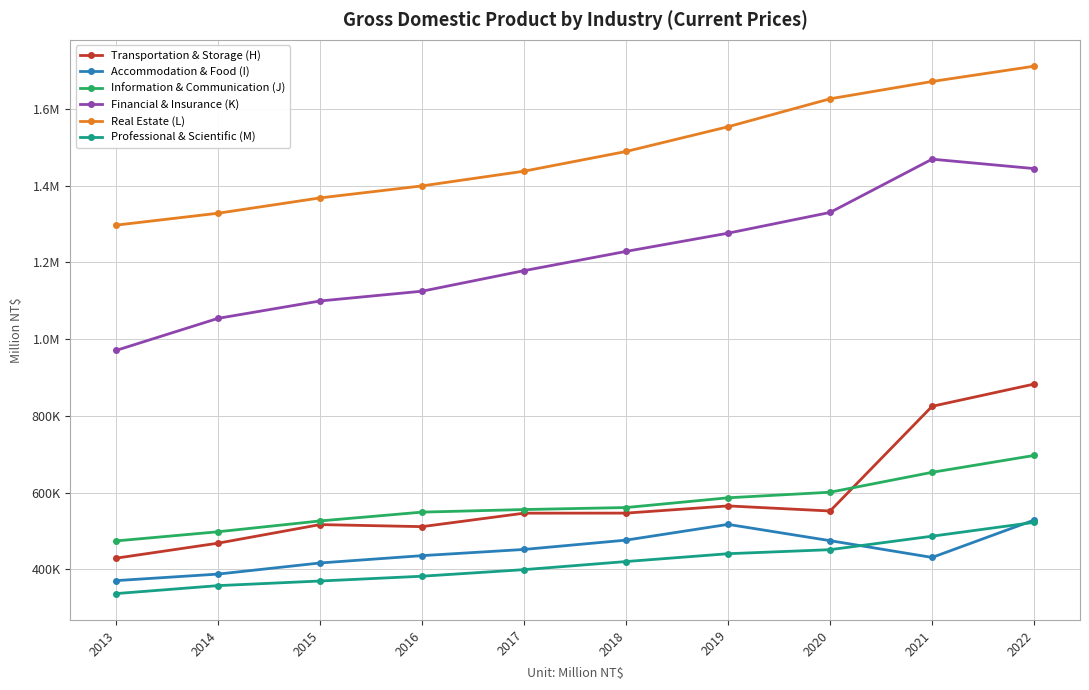

What are all the series names shown in the legend?

Transportation & Storage (H), Accommodation & Food (I), Information & Communication (J), Financial & Insurance (K), Real Estate (L), Professional & Scientific (M)